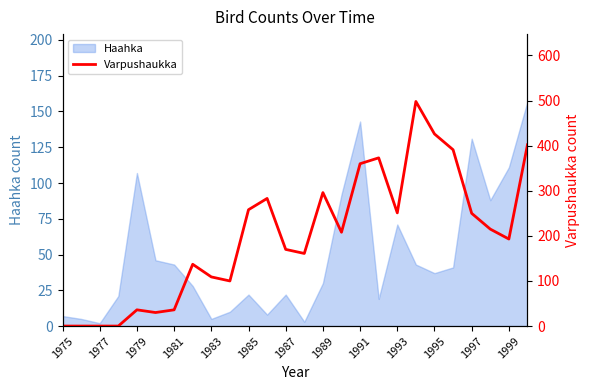

How many interior local valleys (lower than both neighbors) does the data have?

6